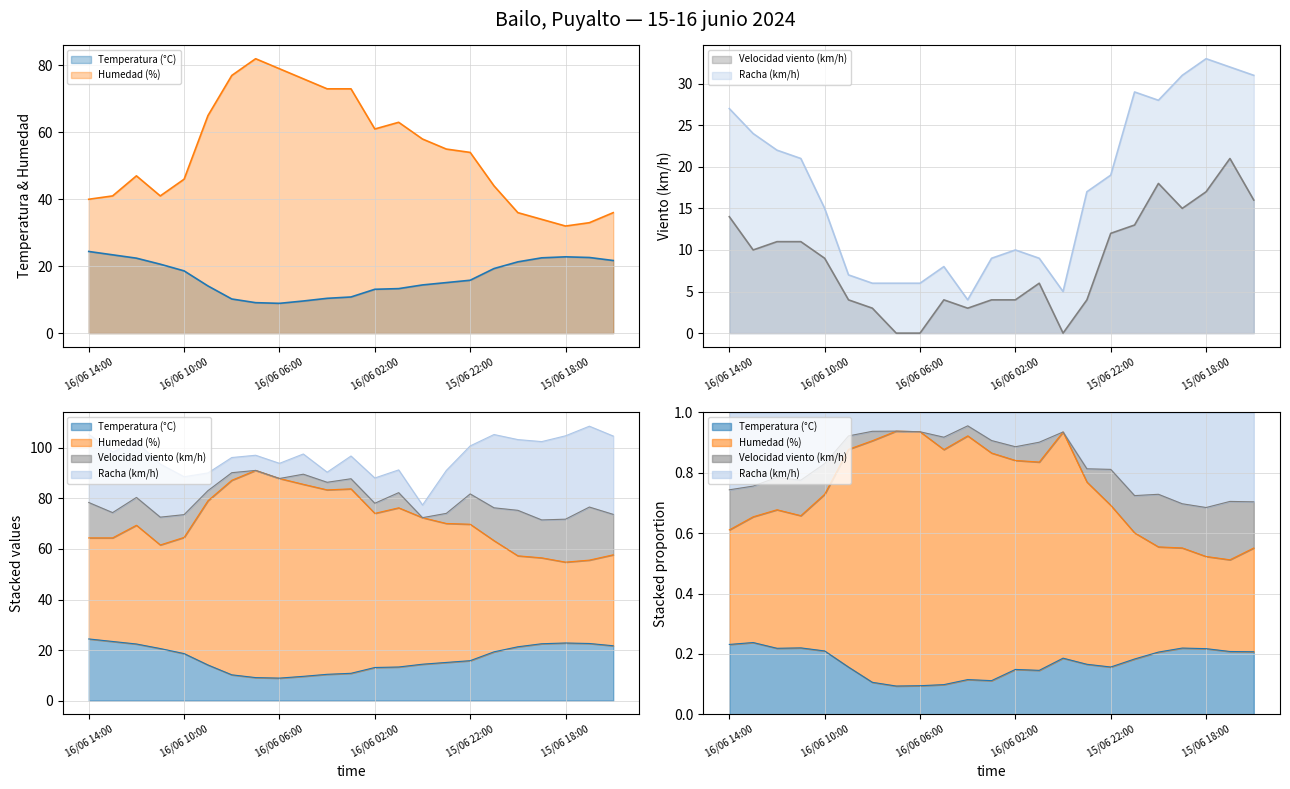

Reading left to right, extract all data points from this chart.

Temperatura (°C): 24.4	23.4	22.4	20.6	18.6	14.1	10.2	9.1	8.9	9.6	10.4	10.8	13.1	13.3	14.4	15.1	15.8	19.3	21.3	22.5	22.8	22.6	21.7
Humedad (%): 40.0	41.0	47.0	41.0	46.0	65.0	77.0	82.0	79.0	76.0	73.0	73.0	61.0	63.0	58.0	55.0	54.0	44.0	36.0	34.0	32.0	33.0	36.0
Velocidad viento (km/h): 14.0	10.0	11.0	11.0	9.0	4.0	3.0	0.0	0.0	4.0	3.0	4.0	4.0	6.0	0.0	4.0	12.0	13.0	18.0	15.0	17.0	21.0	16.0
Racha (km/h): 27.0	24.0	22.0	21.0	15.0	7.0	6.0	6.0	6.0	8.0	4.0	9.0	10.0	9.0	5.0	17.0	19.0	29.0	28.0	31.0	33.0	32.0	31.0